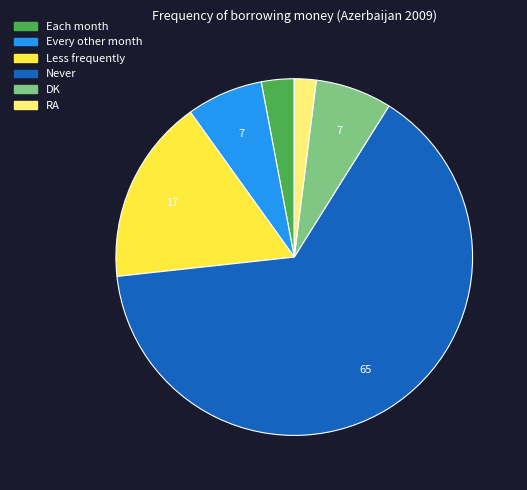

Do Never and DK together represent more than half of the pie?

Yes